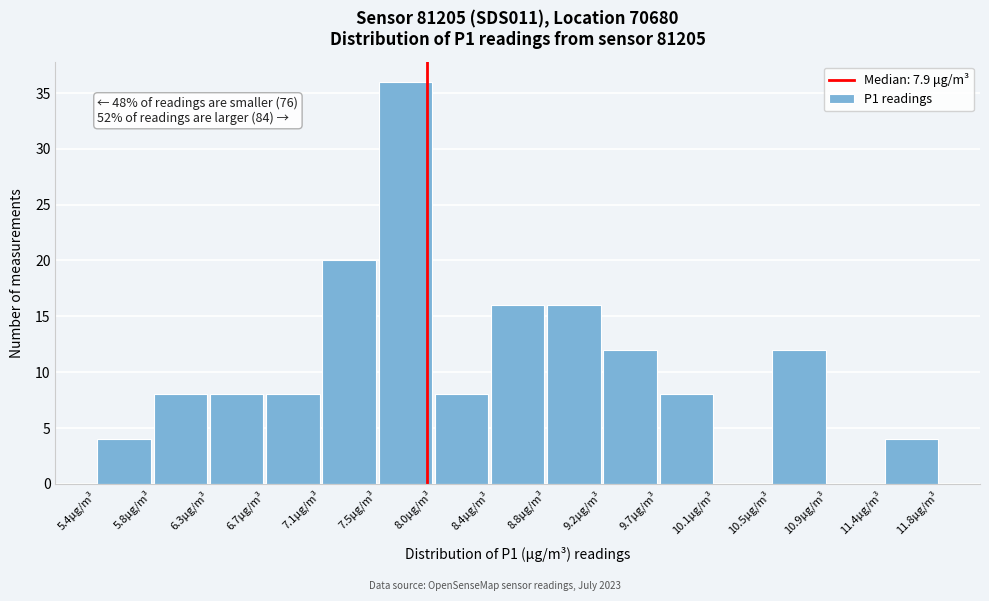

Which range on the x-axis has the tallest bar?

7.55 to 7.95